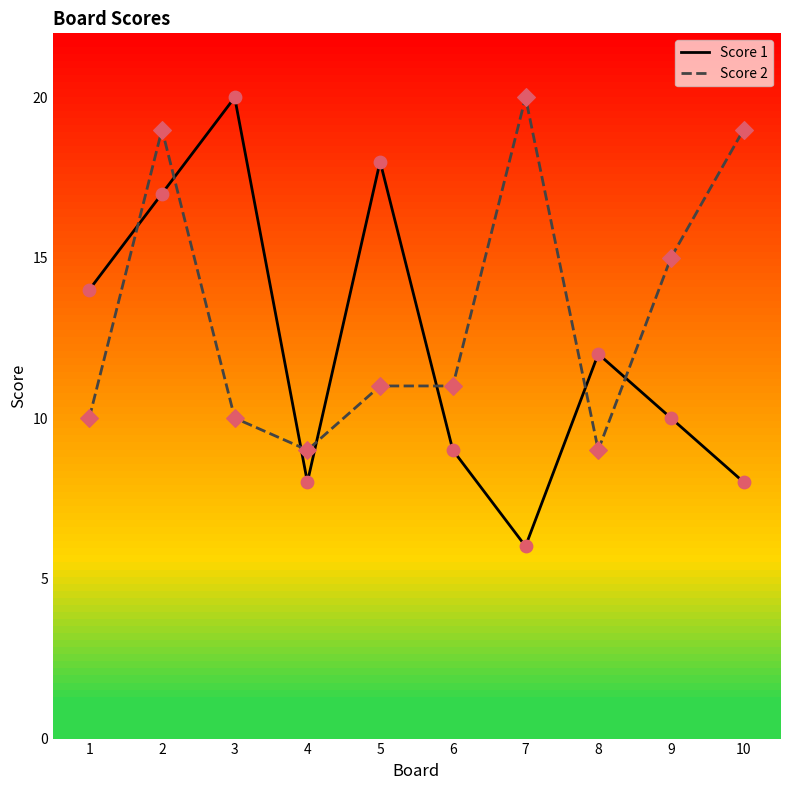

At which category is the sum across all series the highest?

2